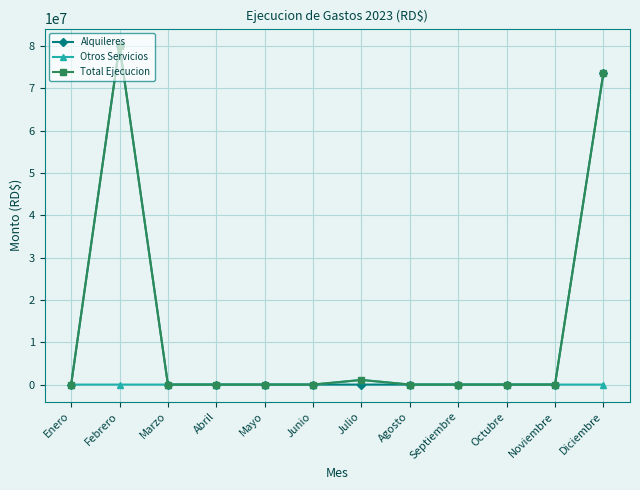

The value of Alquileres at Octubre is 0.0. True or false?

True